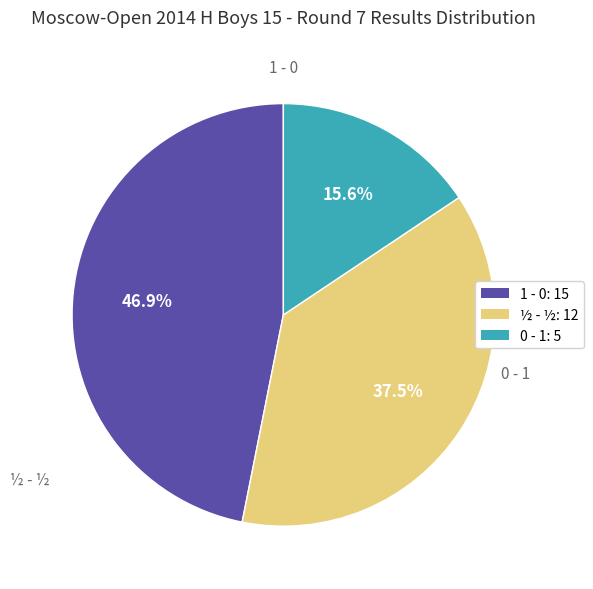

What is the ratio of the value at 0 - 1: 5 to the value at 1 - 0: 15?

0.3